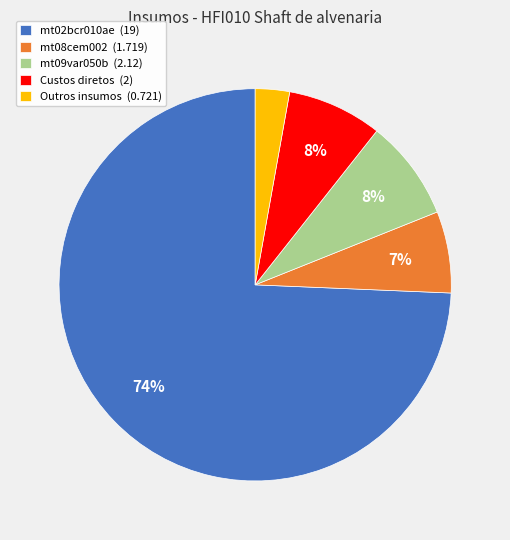

Is there a majority slice in this chart?

Yes